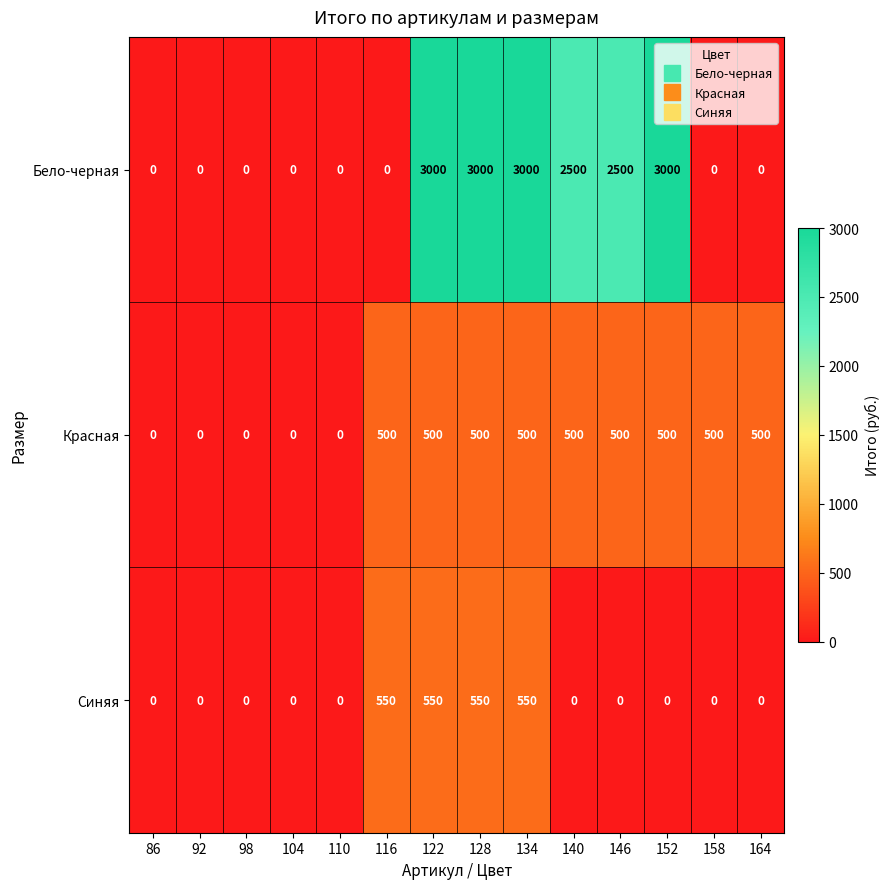

Between 146 and 164, which series saw the biggest shift?

Бело-черная